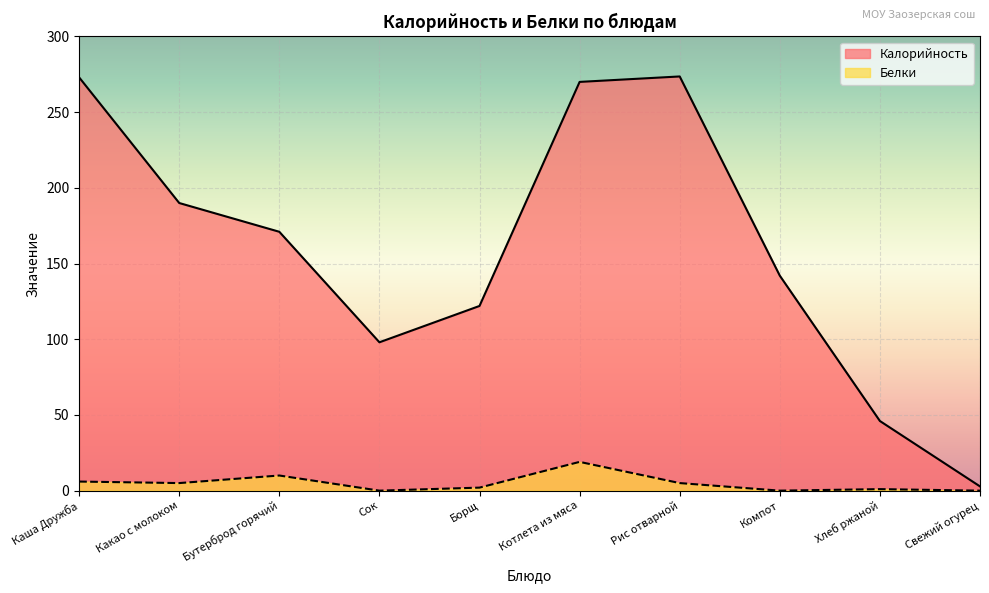

What are all the series names shown in the legend?

Калорийность, Белки